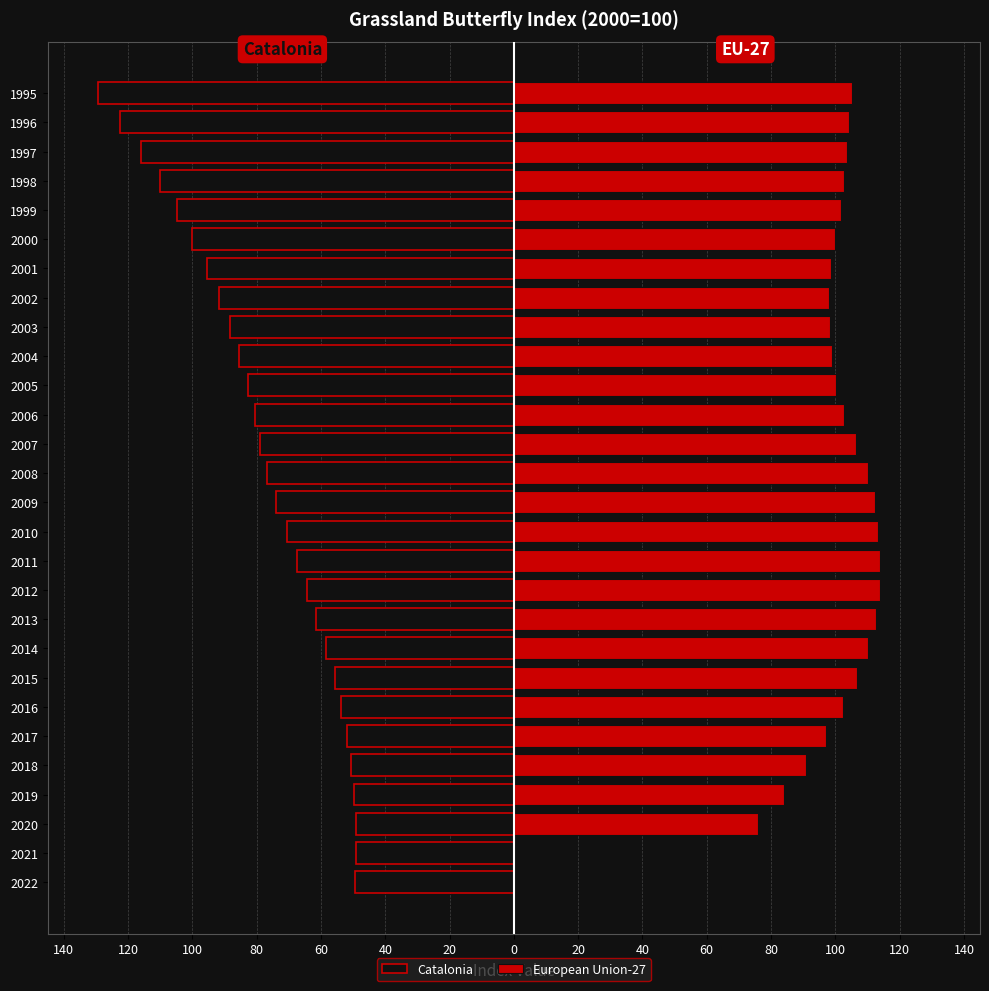

How many values in the European Union-27 series exceed 102?

15